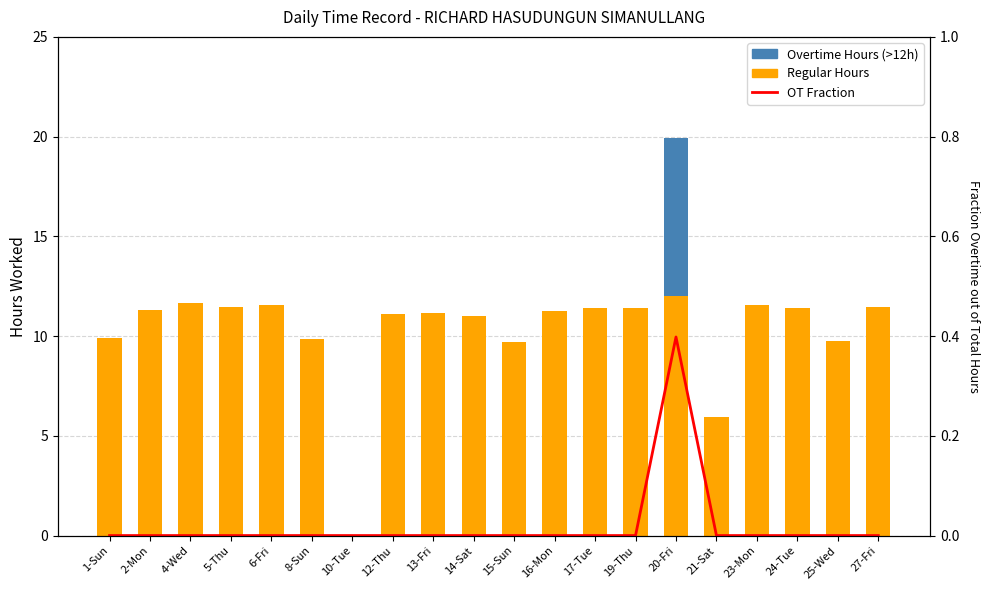

How many positive values does the Overtime Hours (>12h) series have?

1